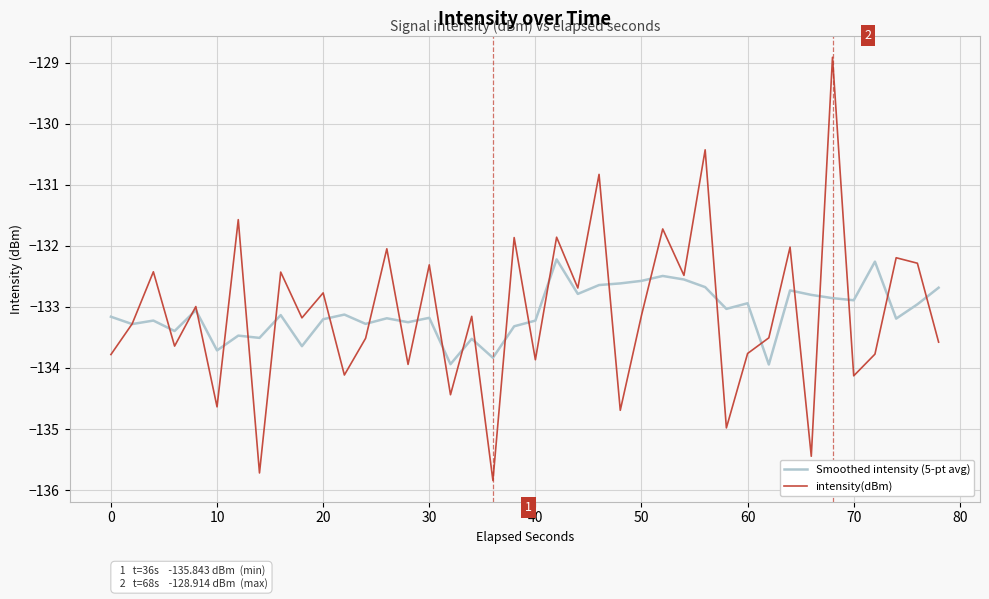

Which series has the widest spread of values?

intensity(dBm)